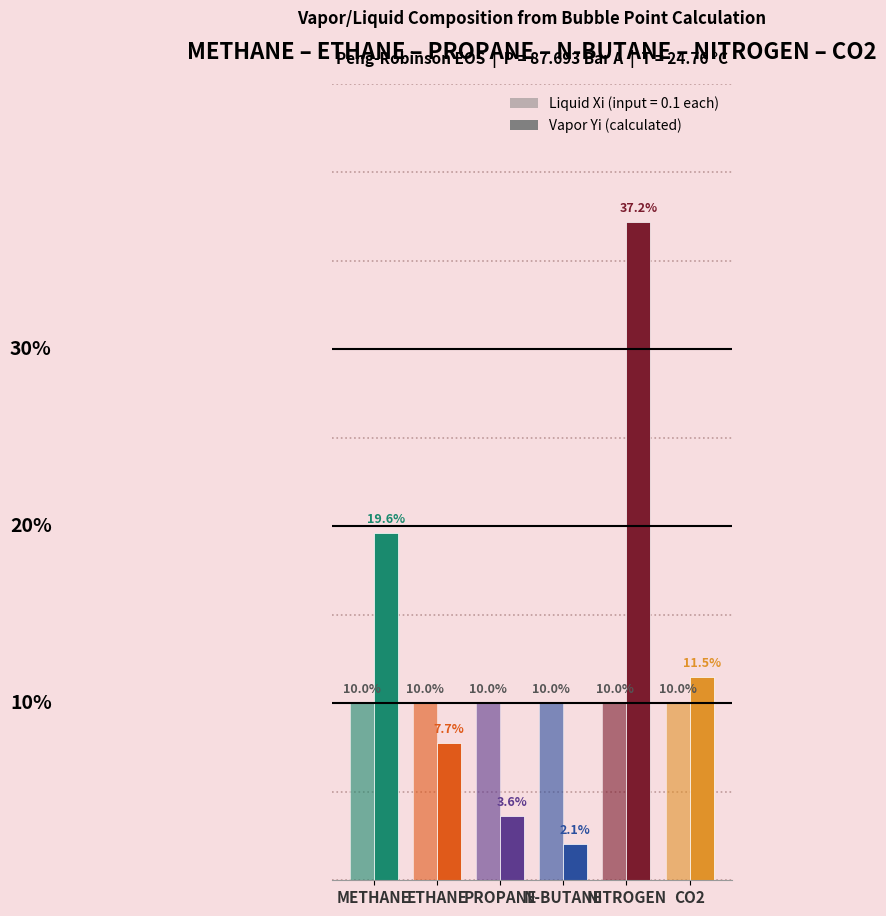

The Liquid Xi series shows 0.2 at NITROGEN. True or false?

False